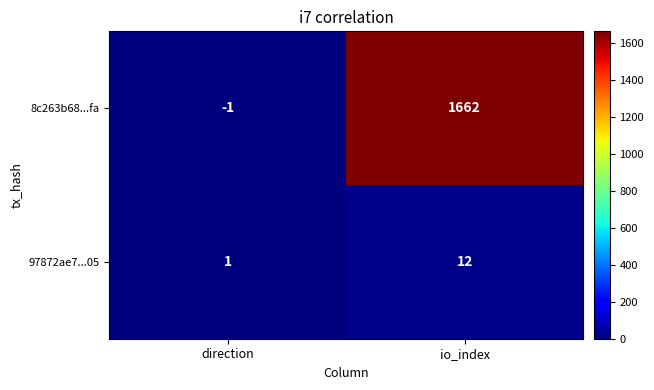

What value does the 97872ae7...05 series have at io_index, to the nearest 10?

10